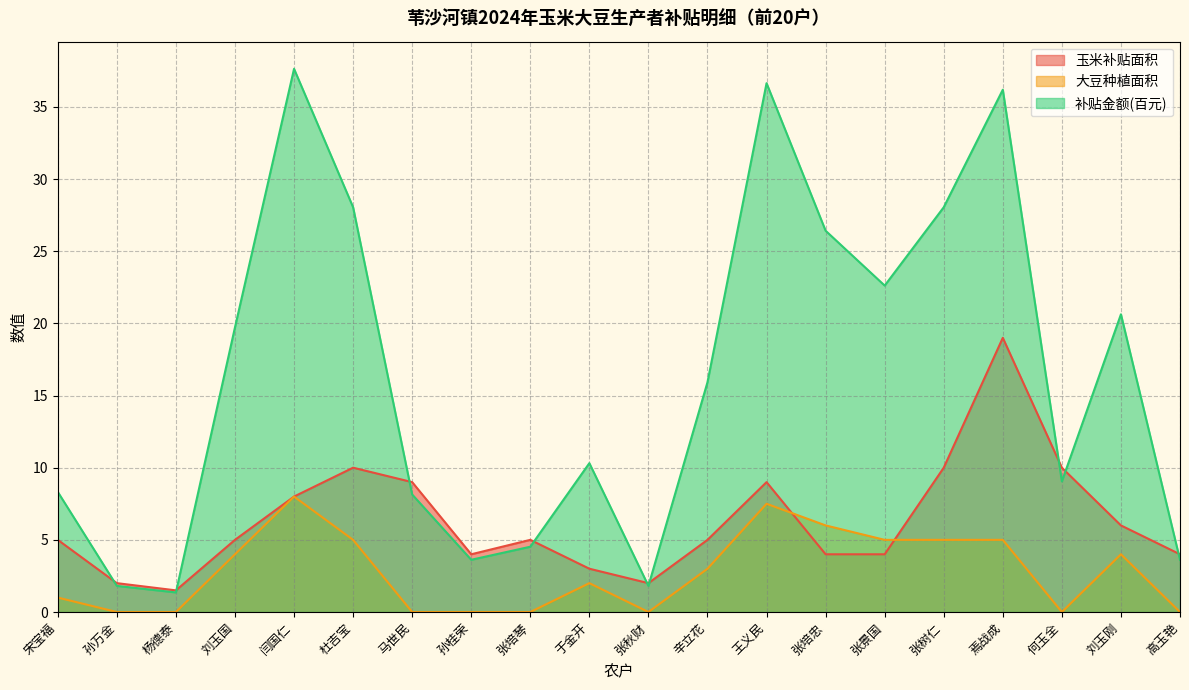

True or false: 大豆种植面积 has more than 0 points higher than both neighbors.

True